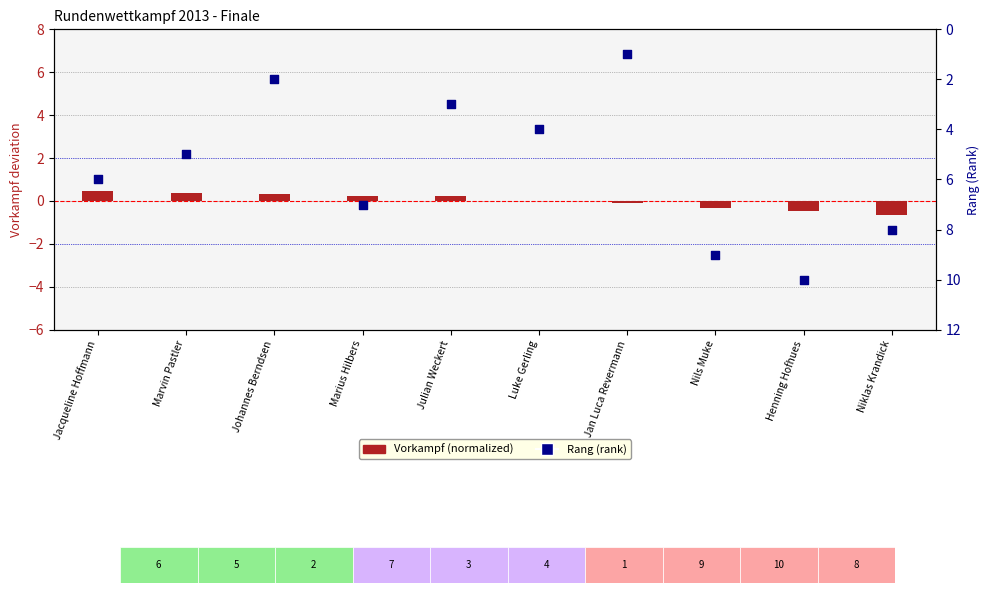

Is the value of Rang (rank) at Marius Hilbers greater than the value of Vorkampf (normalized) at Marvin Pastler?

Yes